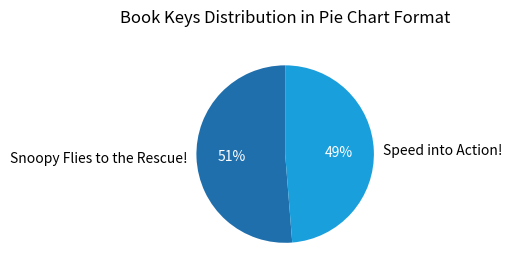

Is it true that Speed into Action! is 60% of the pie?

False